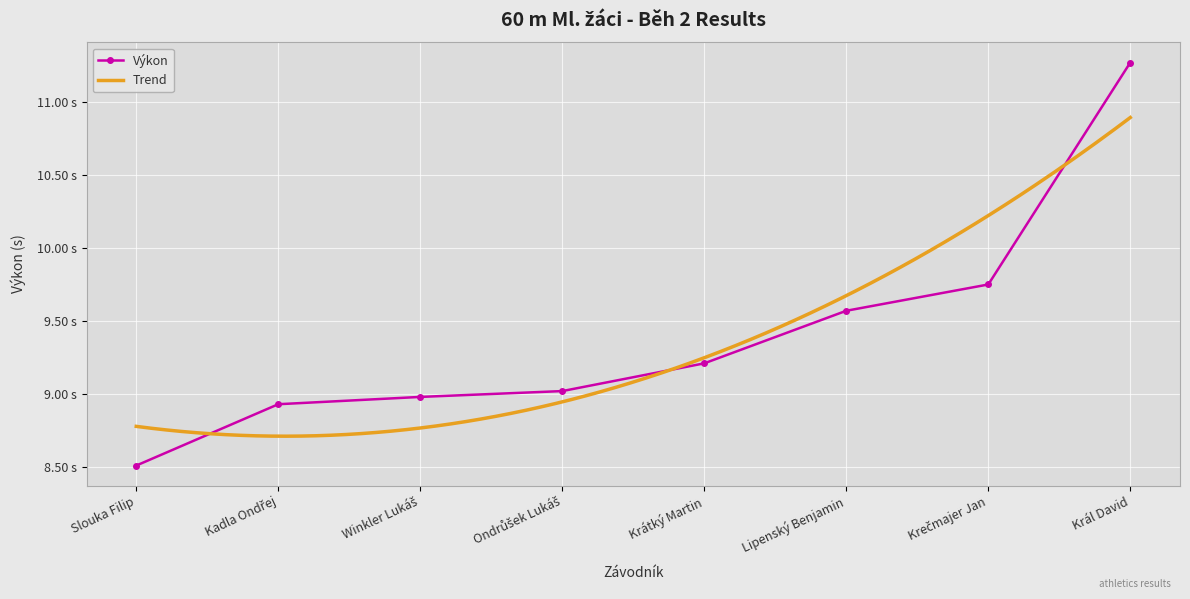

What is the difference between the second highest and second lowest values?

0.8